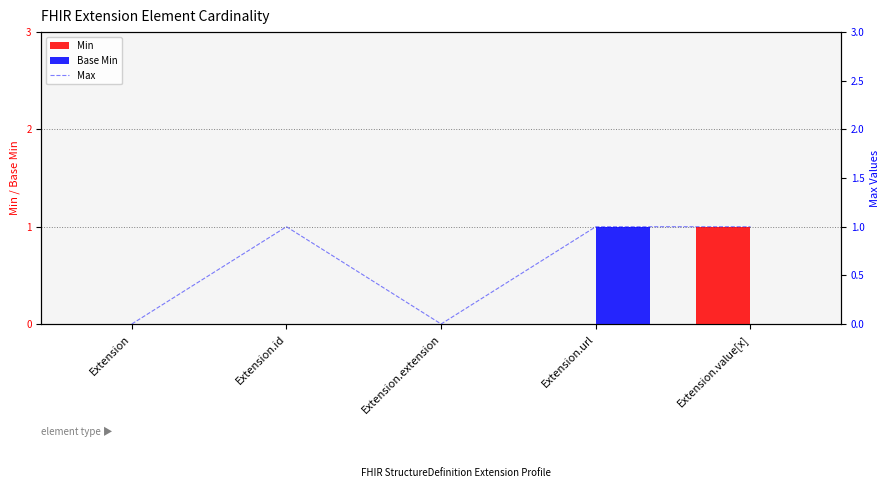

Which series has the widest spread of values?

Min